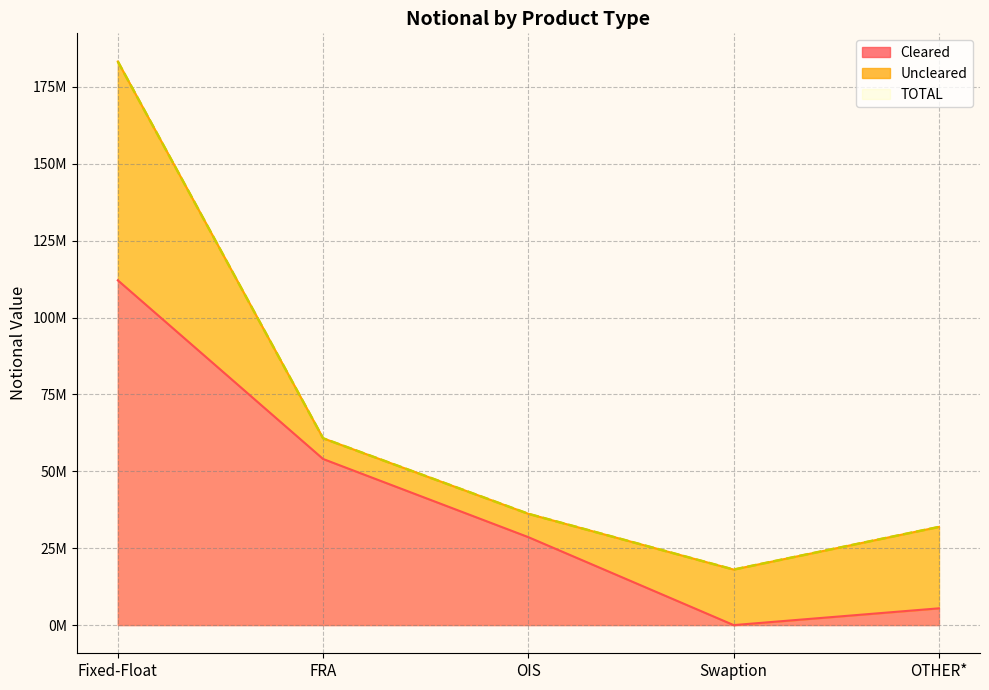

True or false: Cleared has a value of 200334406 at Fixed-Float.

False